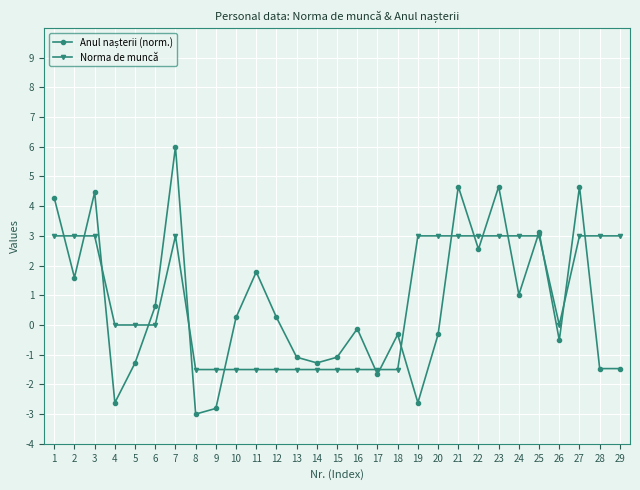

What is the spread (max minus min) of values at 26?

0.5